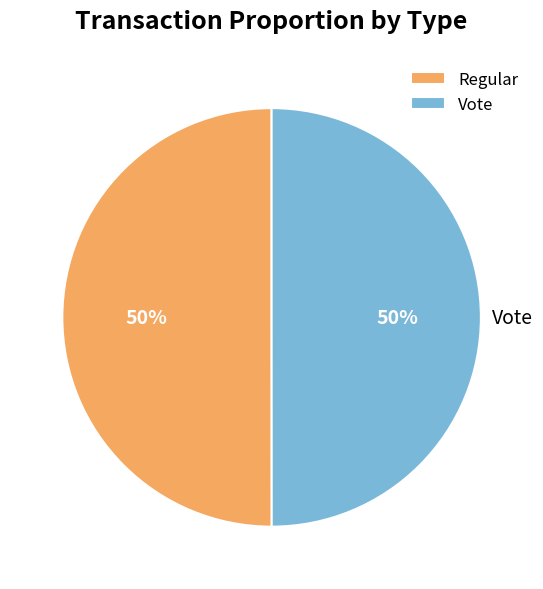

What is the ratio of the value at Vote to the value at Regular?

1.0